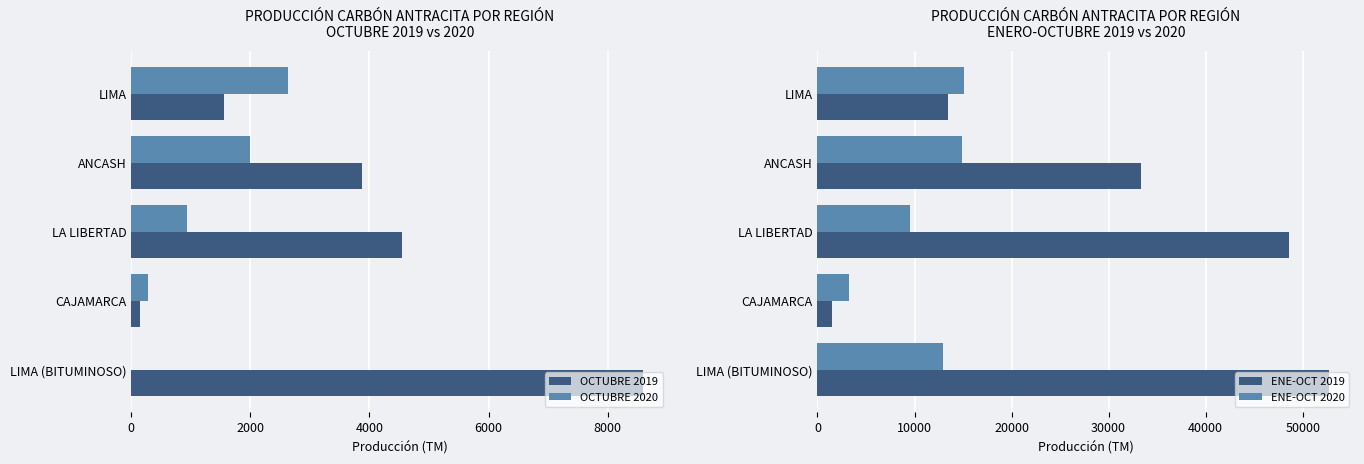

What is the difference between the maximum and minimum values in the OCTUBRE 2020 series?

2630.3